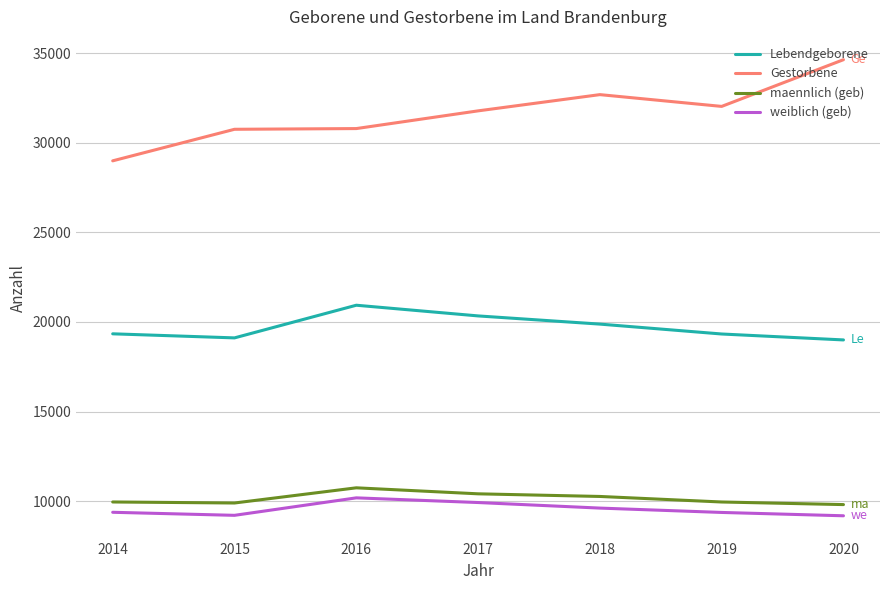

In weiblich (geb), how many points are lower than both neighbors (excluding endpoints)?

1